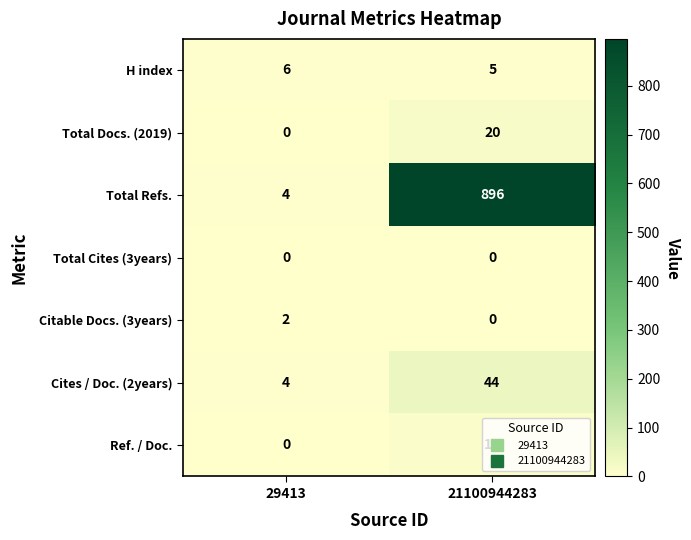

At which category is the sum across all series the highest?

21100944283